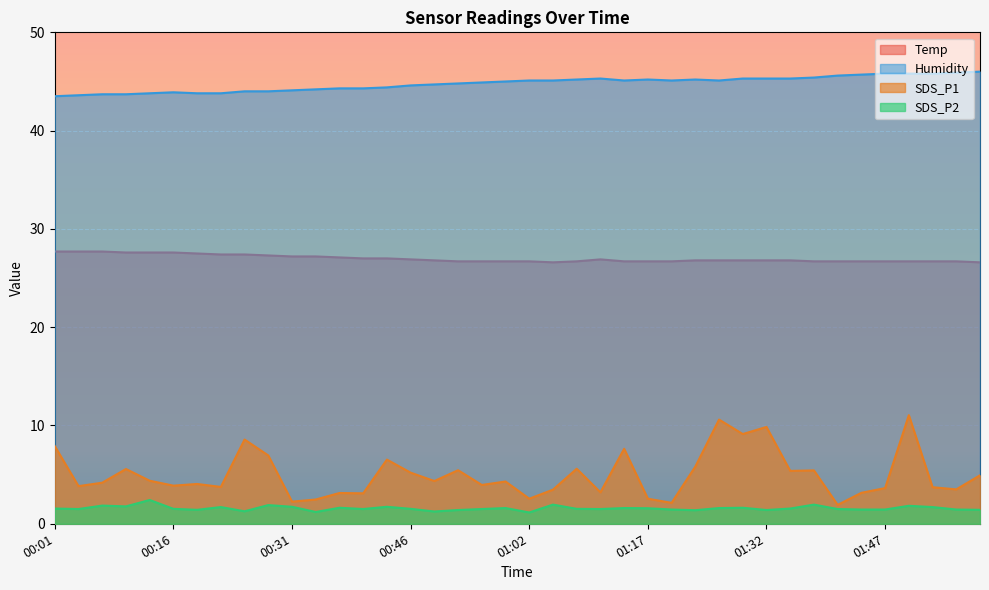

At which label is Temp closest to 27?

00:40